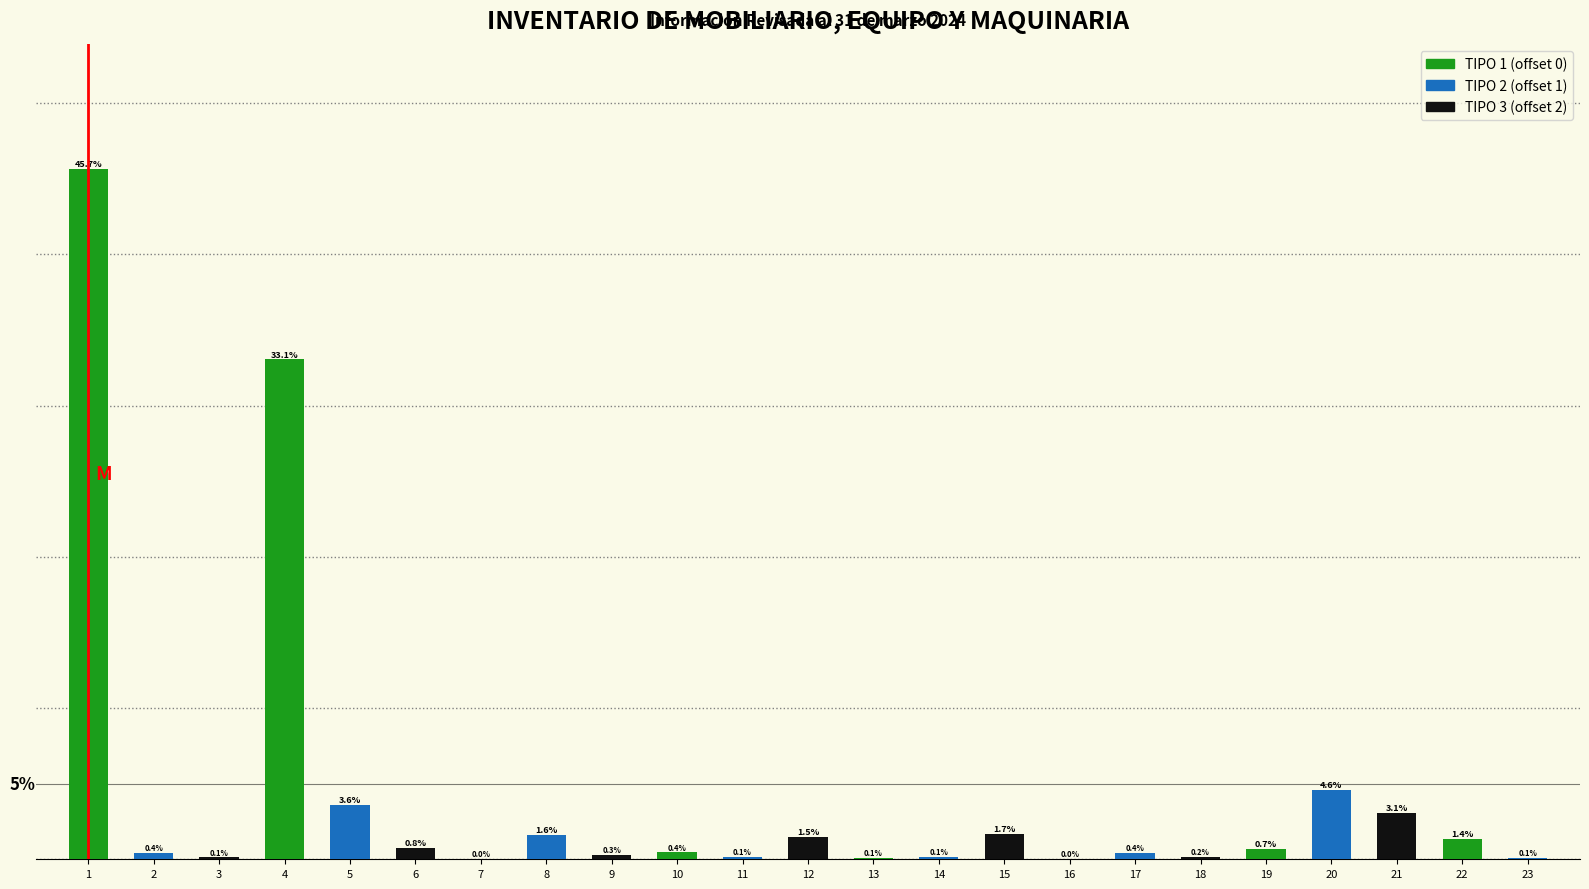

Are the bars horizontal?

No